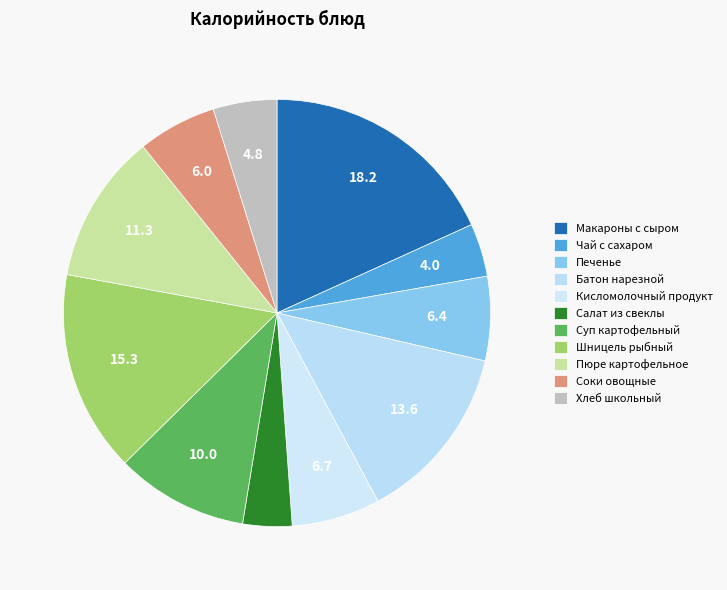

Does Макароны с сыром account for over 50% of the chart?

No